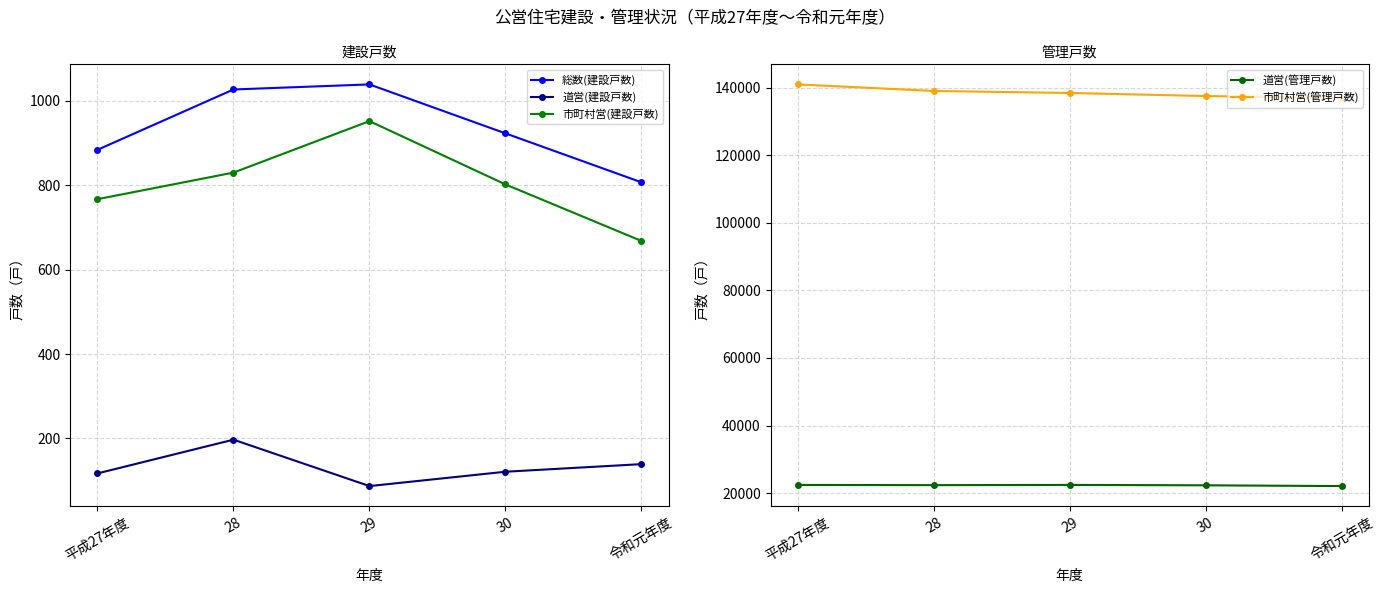

Which has a higher value, 29 or 令和元年度?

29